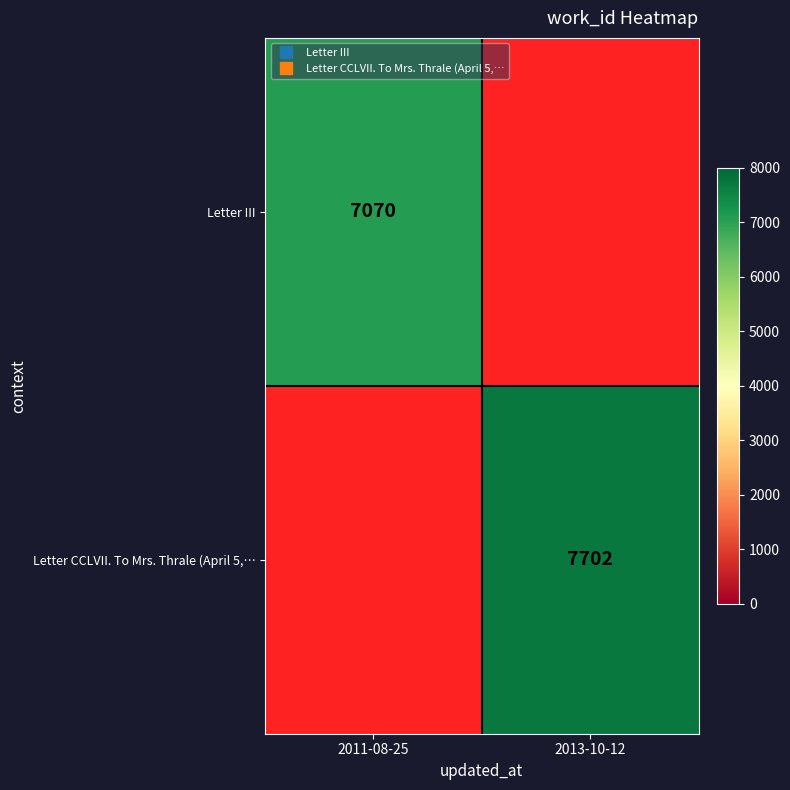

At which label is Letter III closest to 7070?

2011-08-25